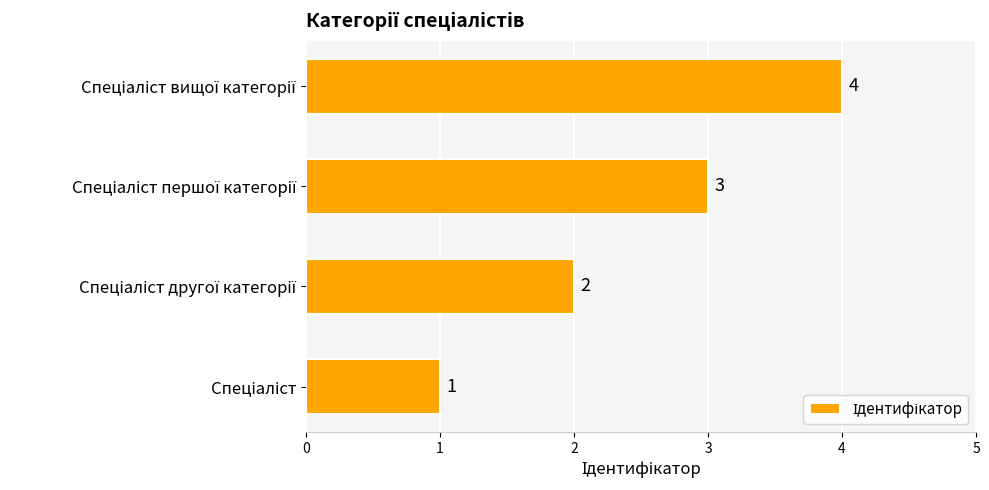

How many values are between 2 and 4?

3